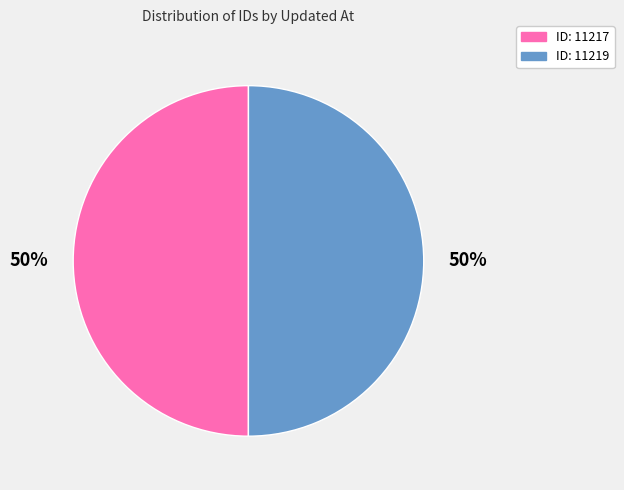

Approximately how many times larger is the value at ID: 11217 compared to ID: 11219?

1.0